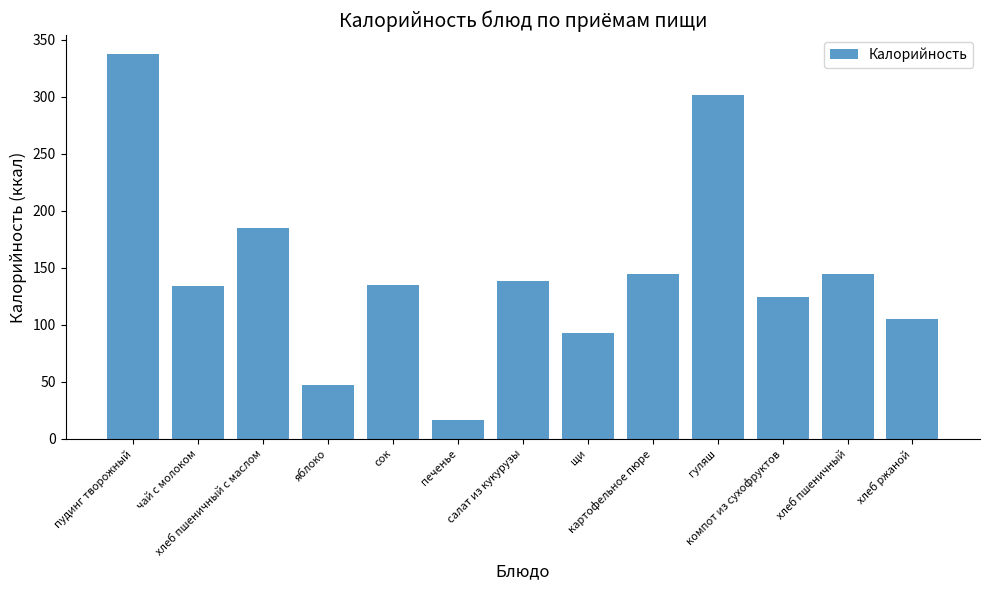

What is the label of the 1st bar from the right?

хлеб ржаной